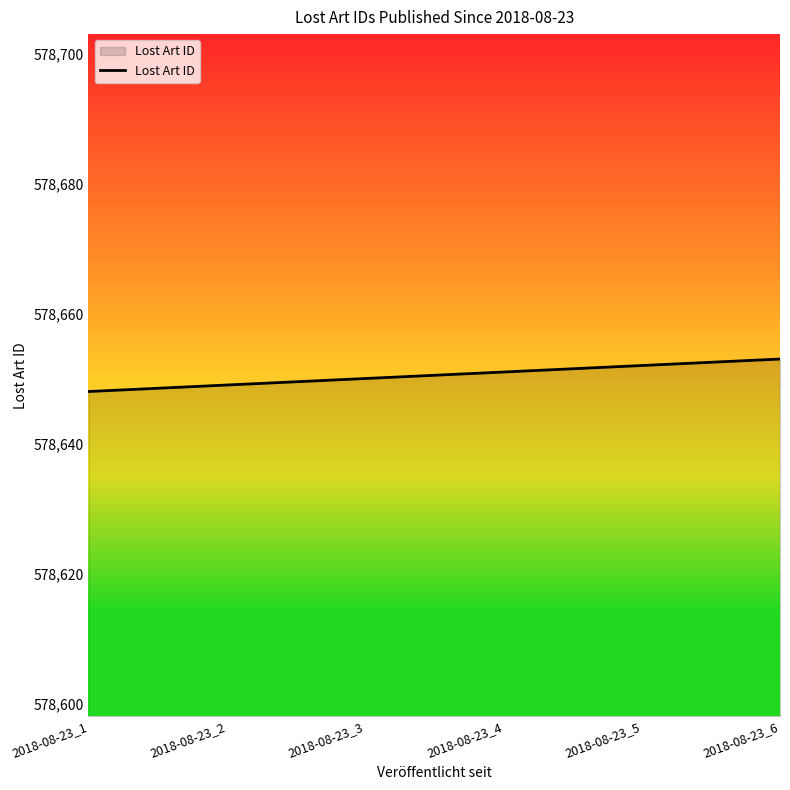

What is the sum of the values at 2018-08-23_1 and 2018-08-23_4?

1157299